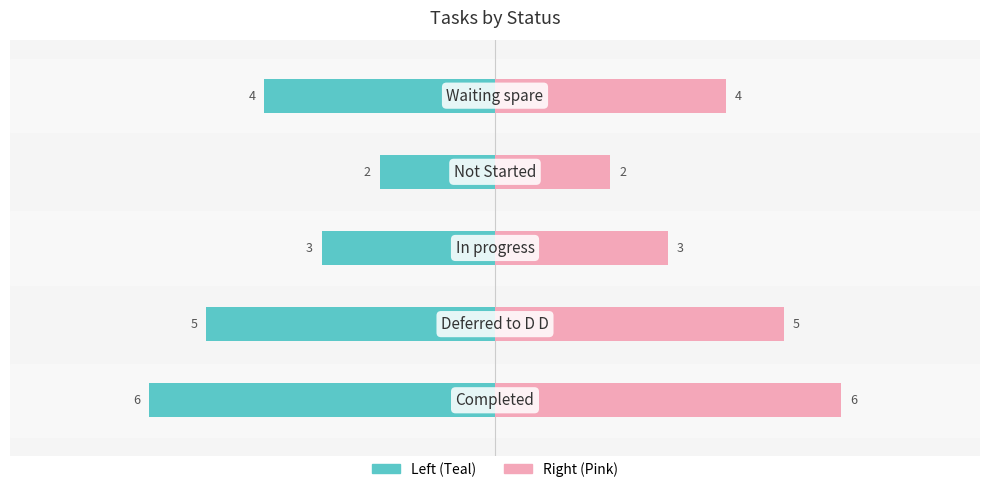

Which series changed the most between −4 and −2?

Left (Teal)